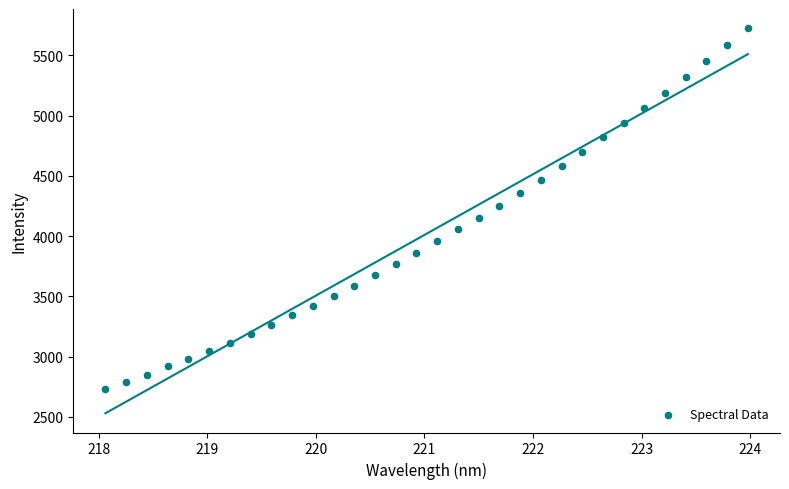

What is the range of X values (max minus min)?

5.9